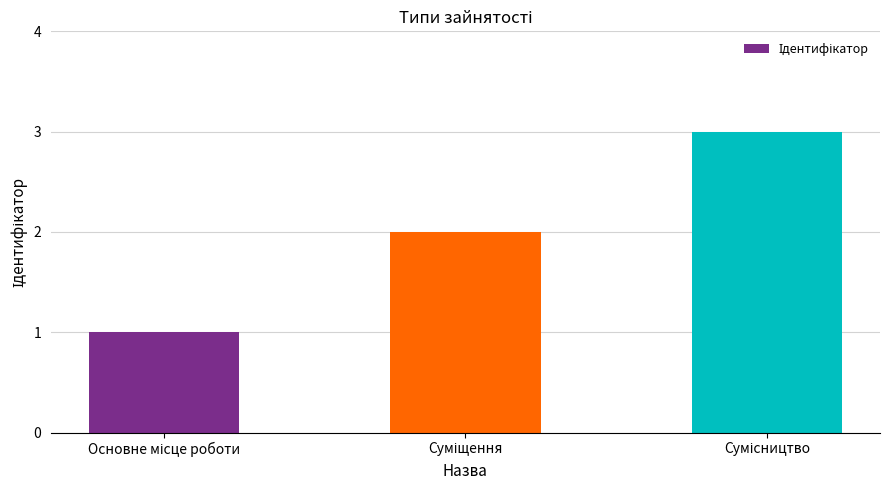

What is the maximum value shown in the chart?

3